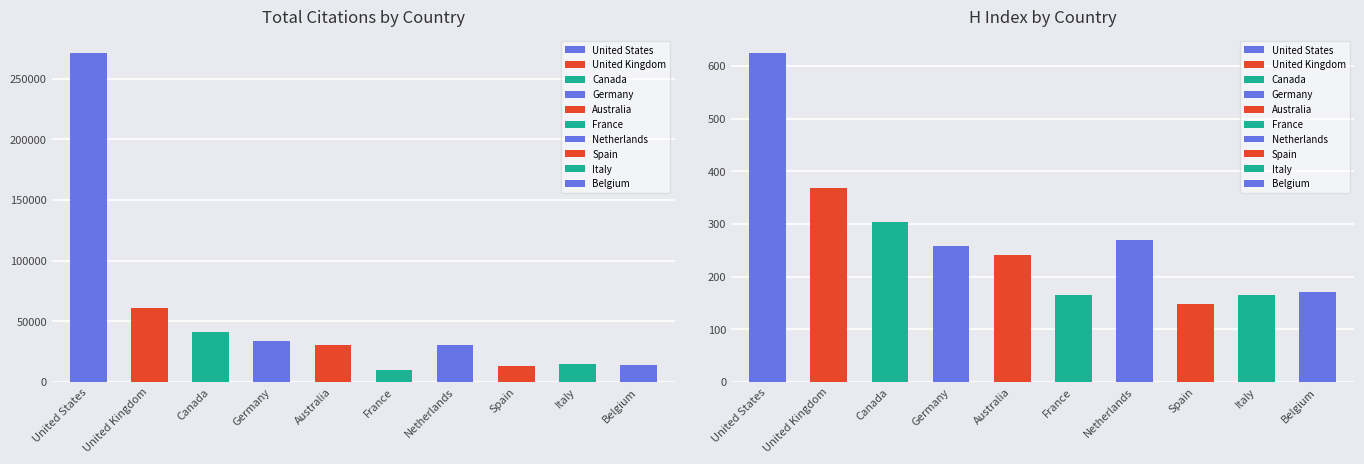

Are the bars horizontal?

No